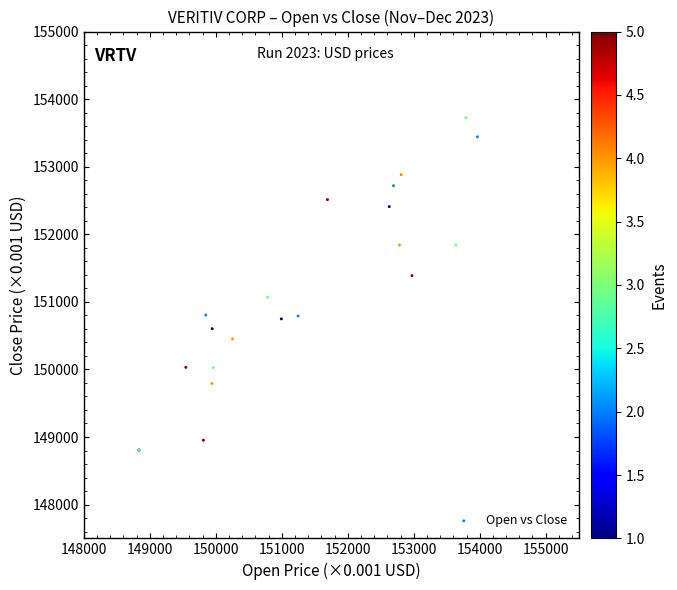

What Y value in the scatter plot is closest to 151266?

151387